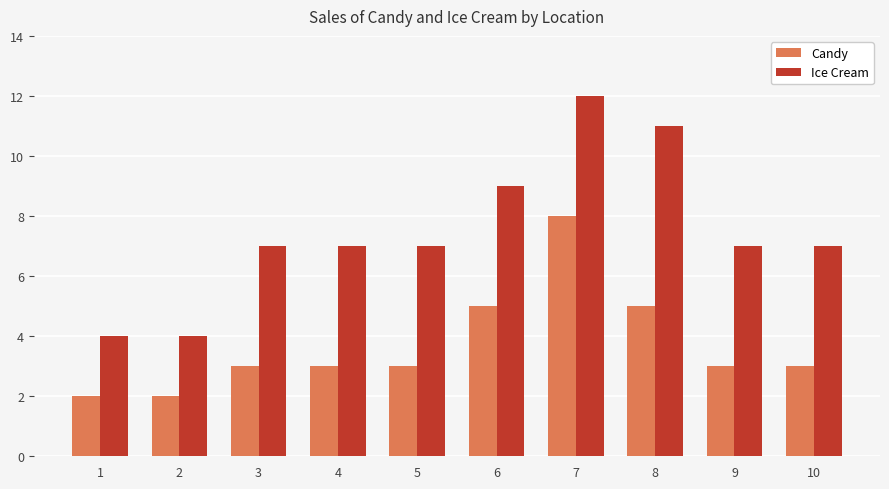

The value of Candy at 1 is 2. True or false?

True